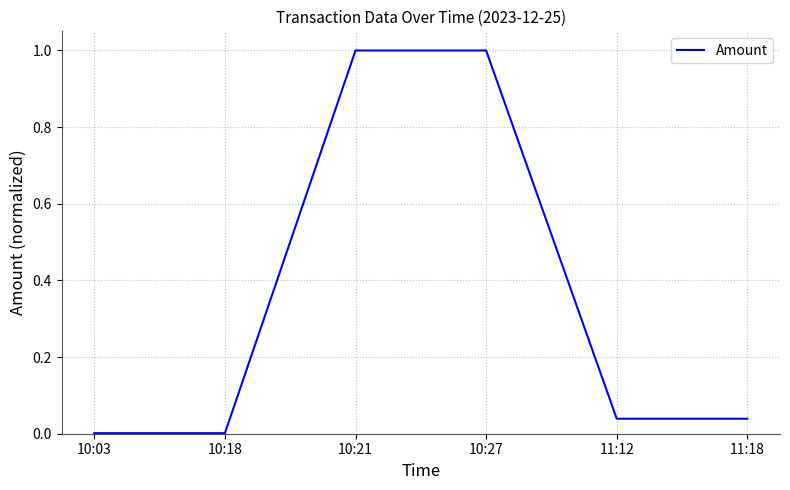

Does the chart display data point markers on the line(s)?

No